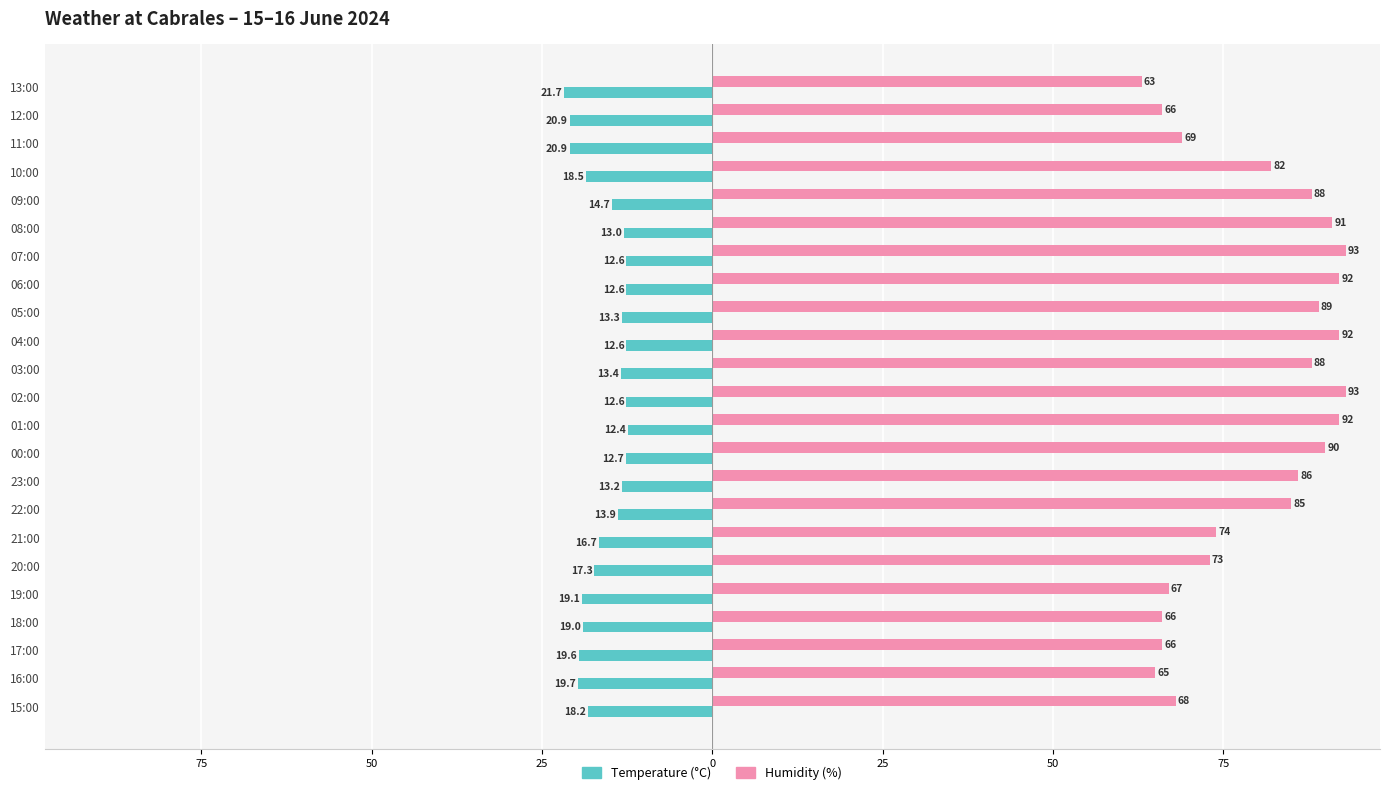

What are all the series names shown in the legend?

Temperature (°C), Humidity (%)